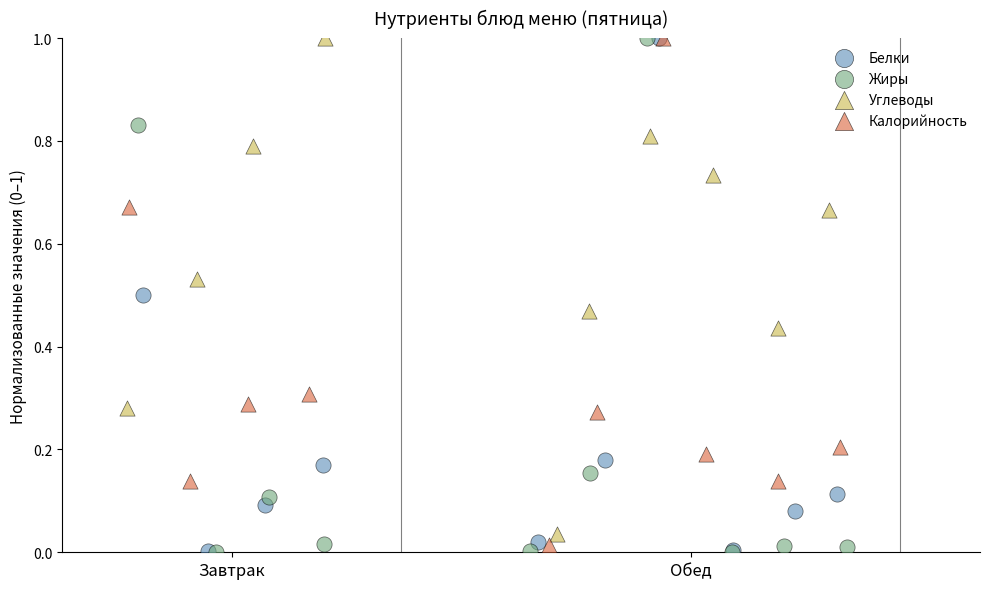

Which series has the widest spread of Y values?

Жиры